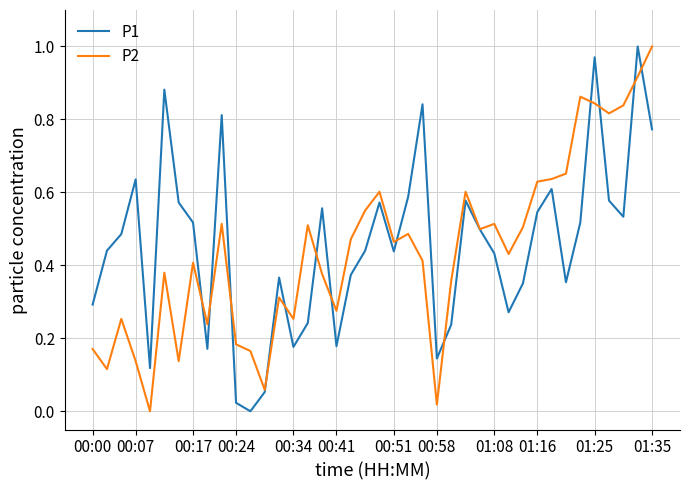

Which series has the largest total across all categories?

P1